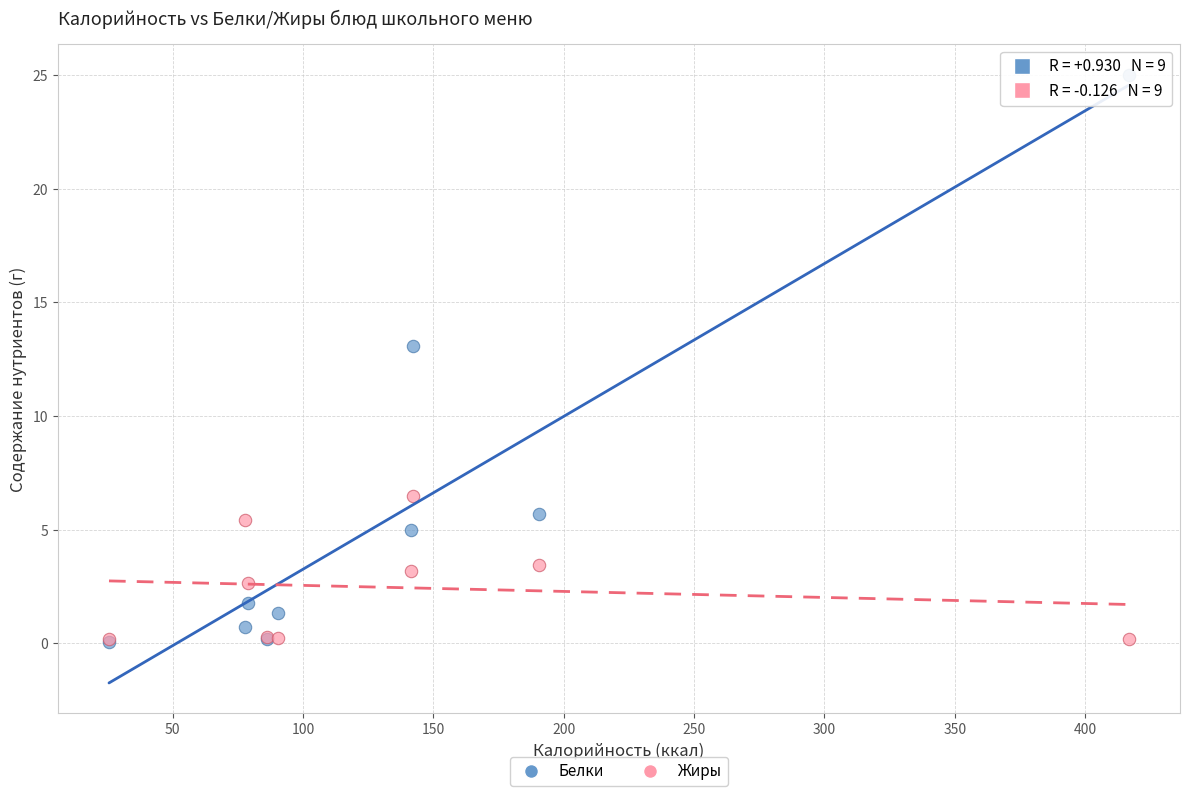

Across all series, what Y value is closest to 12?

13.1